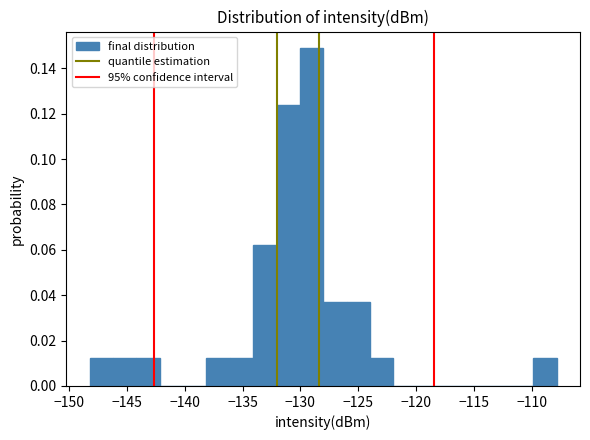

Reading left to right, list every bar in this chart as the range it spans on the x-axis followed by its height. Neither the bar edges nor the heights are printed on the chart, so give them approximately, as read against the axes.

-148 to -146: 0.012
-146 to -144: 0.012
-144 to -142: 0.012
-142 to -140: 0
-140 to -138: 0
-138 to -136: 0.012
-136 to -134: 0.012
-134 to -132: 0.062
-132 to -130: 0.124
-130 to -128: 0.148
-128 to -126: 0.038
-126 to -124: 0.038
-124 to -122: 0.012
-122 to -120: 0
-120 to -118: 0
-118 to -116: 0
-116 to -114: 0
-114 to -112: 0
-112 to -110: 0
-110 to -108: 0.012